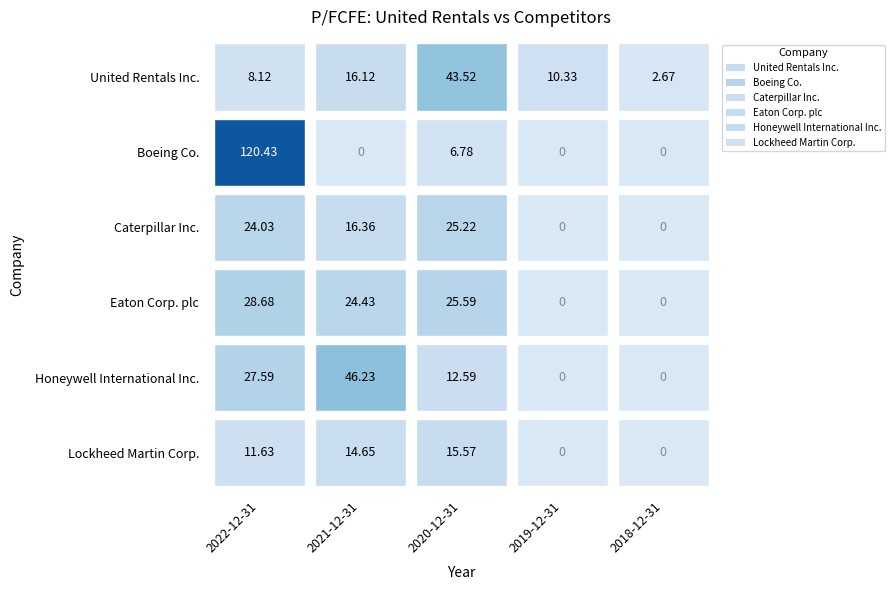

How many bars are there in each group?

6